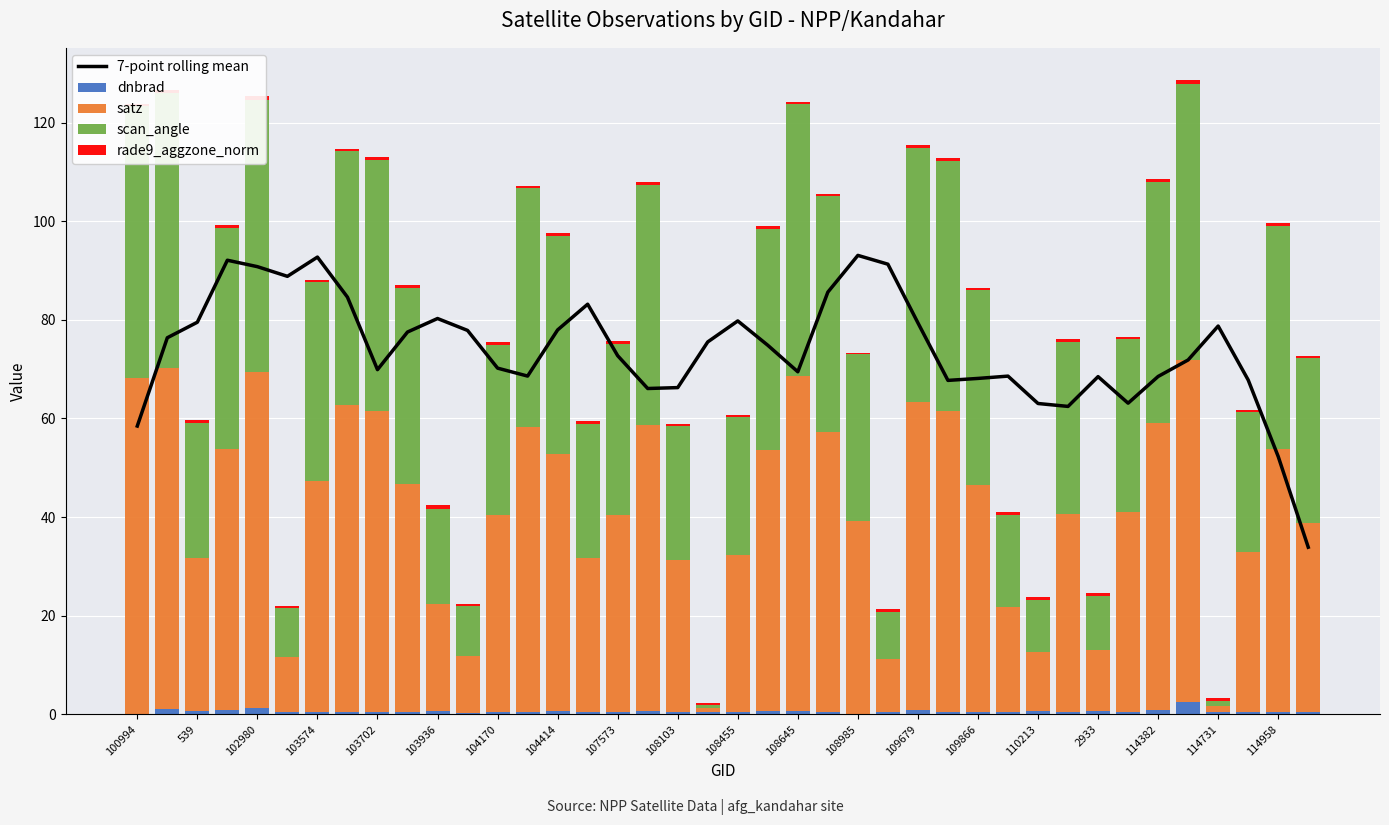

What is the minimum value shown in the chart?

0.1